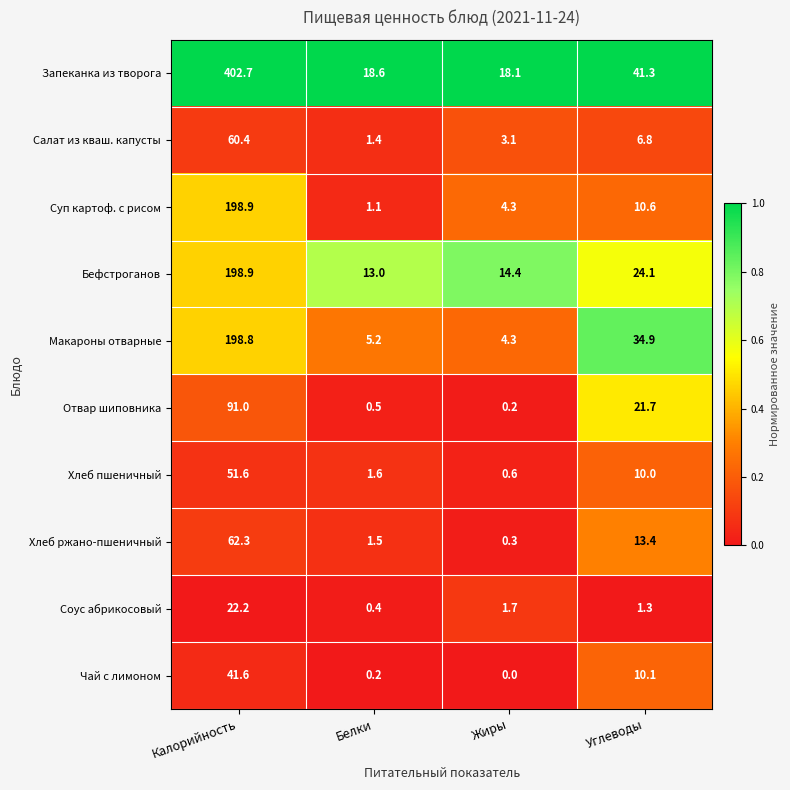

The Соус абрикосовый series shows 1.7 at Жиры. True or false?

True